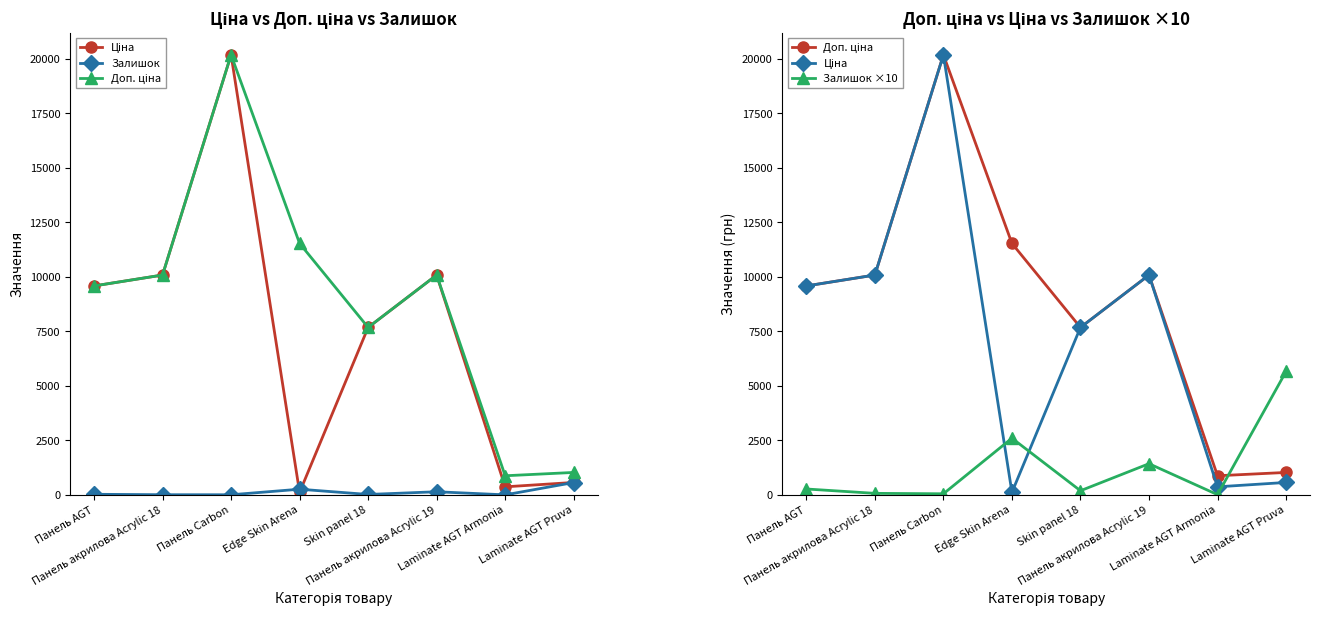

True or false: Доп. ціна has a value of 877.0 at Laminate AGT Armonia.

True